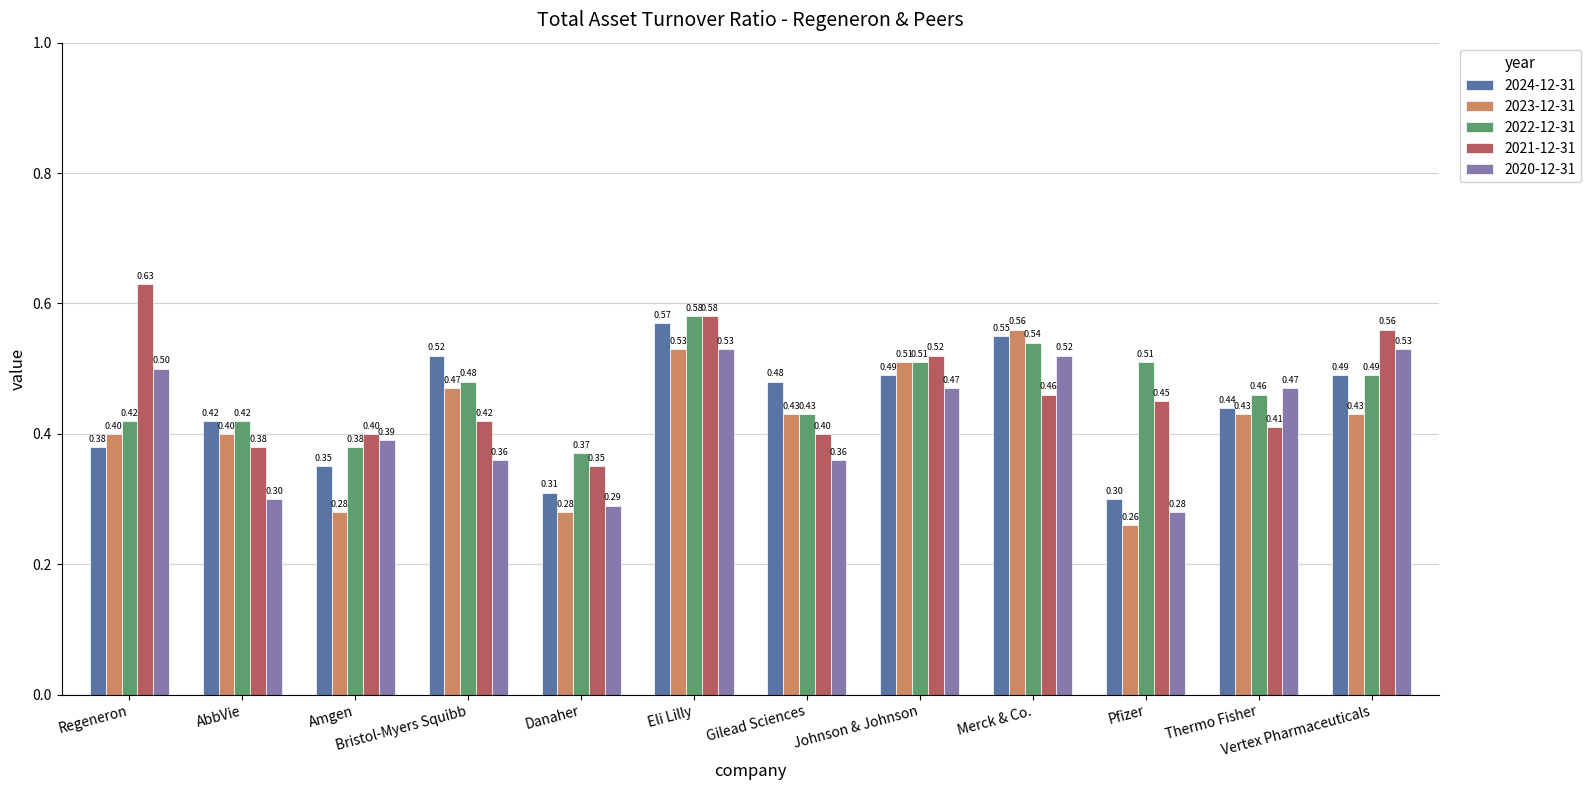

At which label does 2021-12-31 reach its minimum?

Danaher